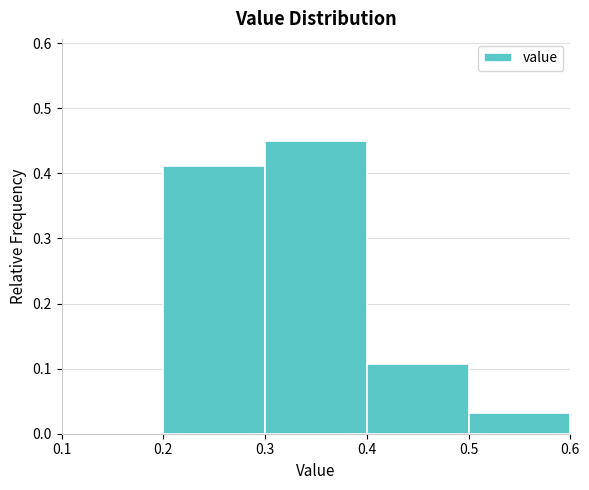

Which range on the x-axis has the tallest bar?

0.3 to 0.4